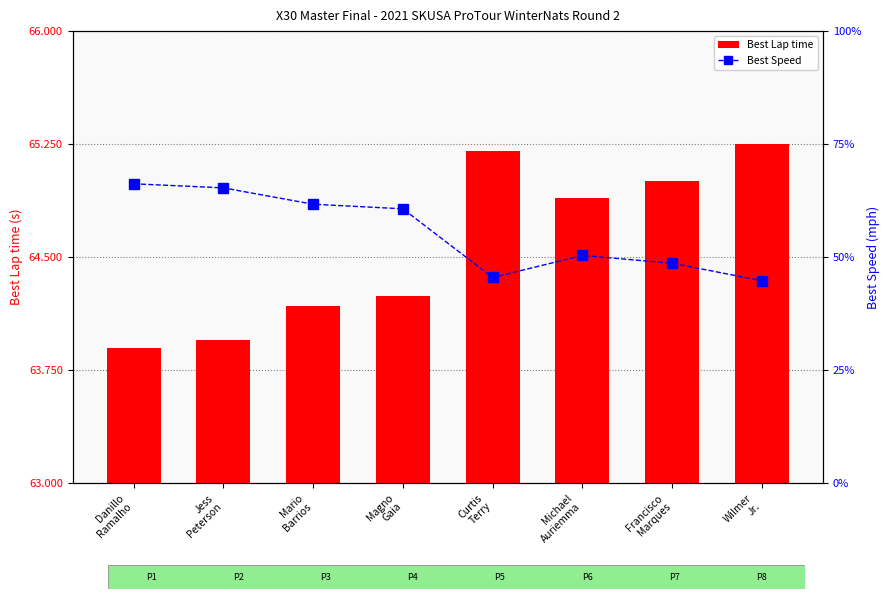

How many values in the Best Lap time series exceed 64?

6